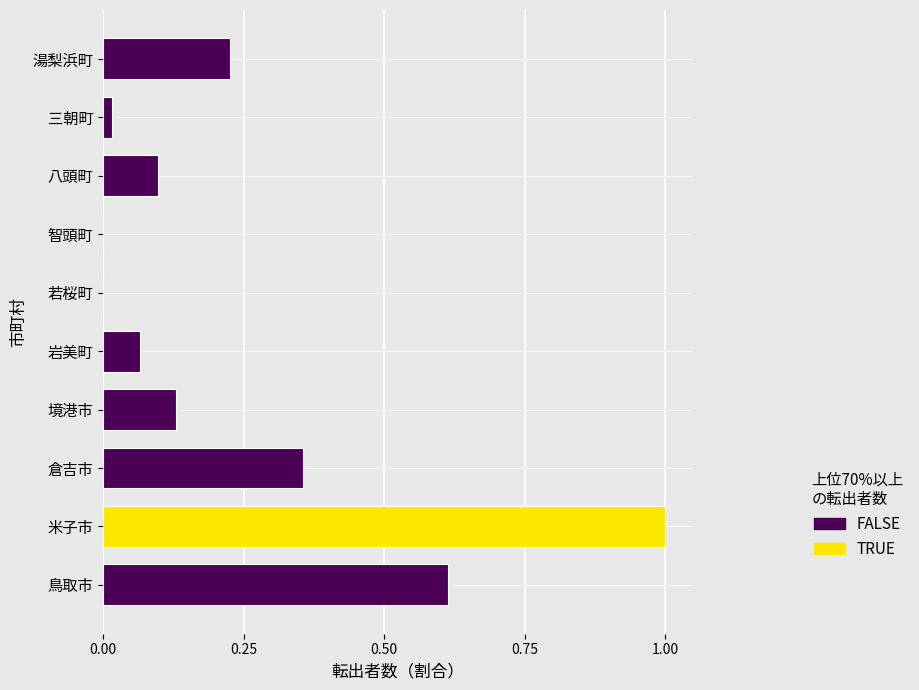

Which has a higher value, 若桜町 or 三朝町?

三朝町